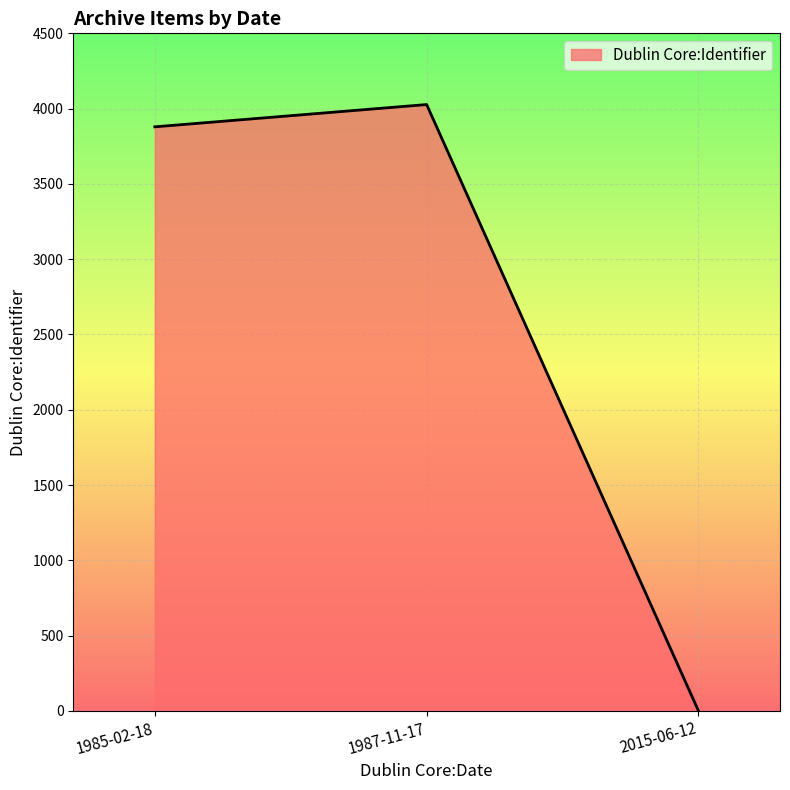

Where is the data nearest to the value 2013?

1985-02-18